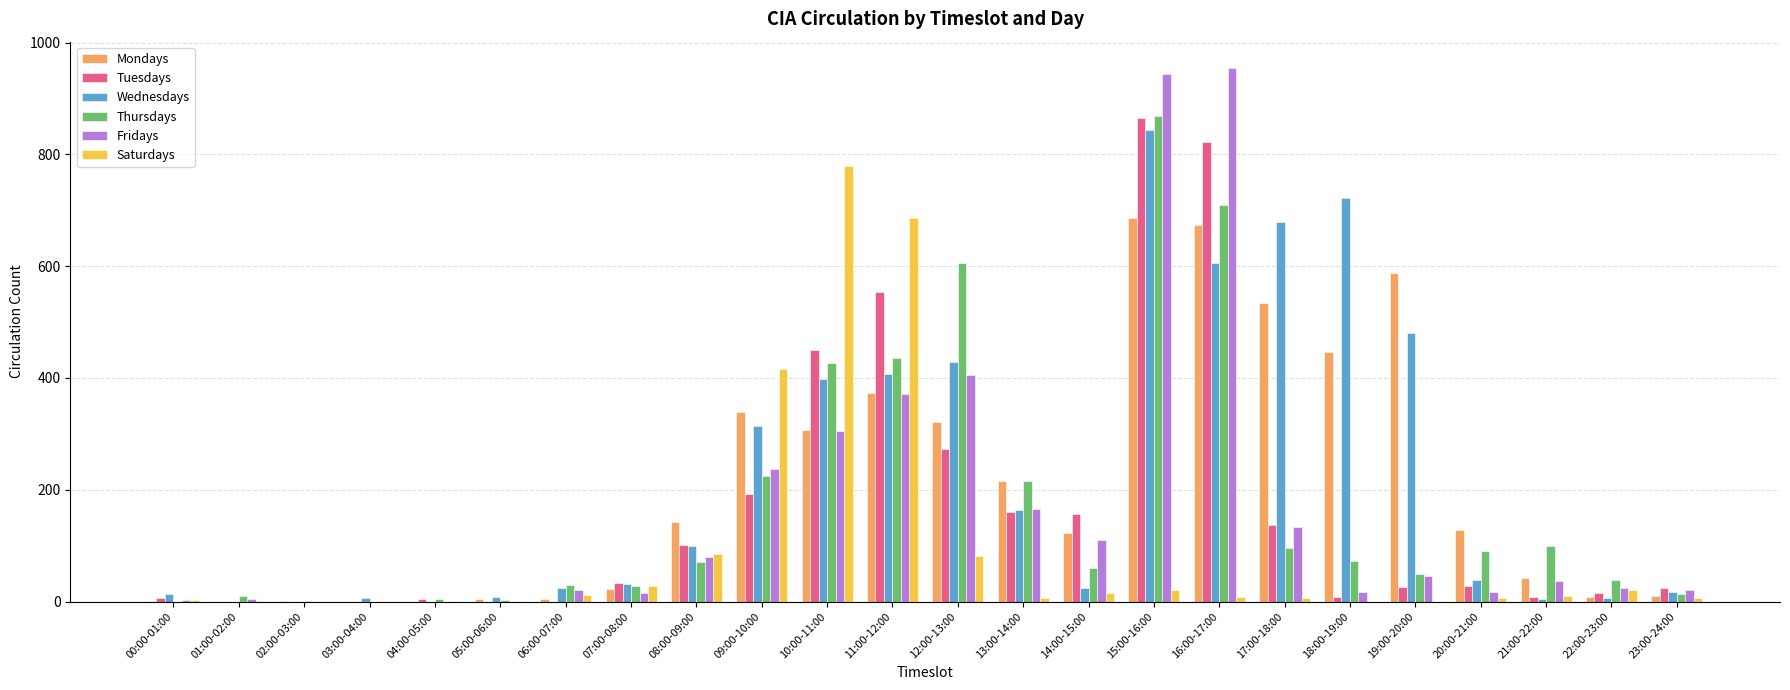

True or false: Thursdays has a value of 400 at 09:00-10:00.

False